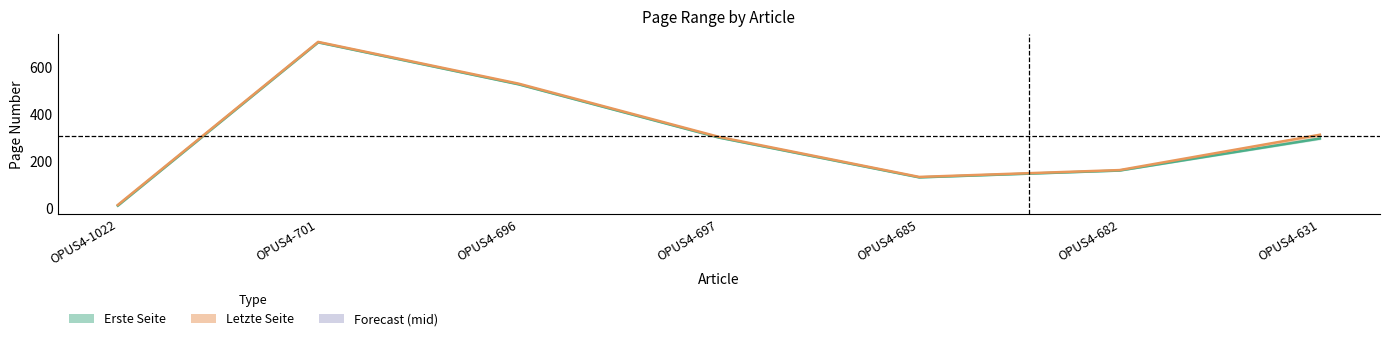

Count the number of data series in this chart.

2